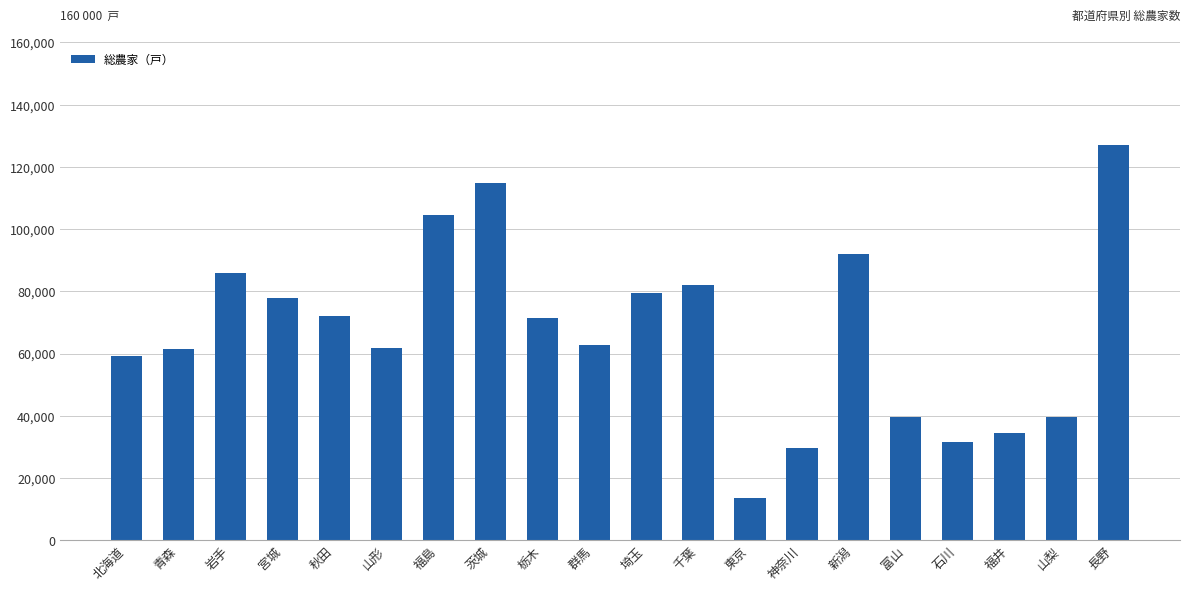

What is the value of the 20th bar from the left?

126993